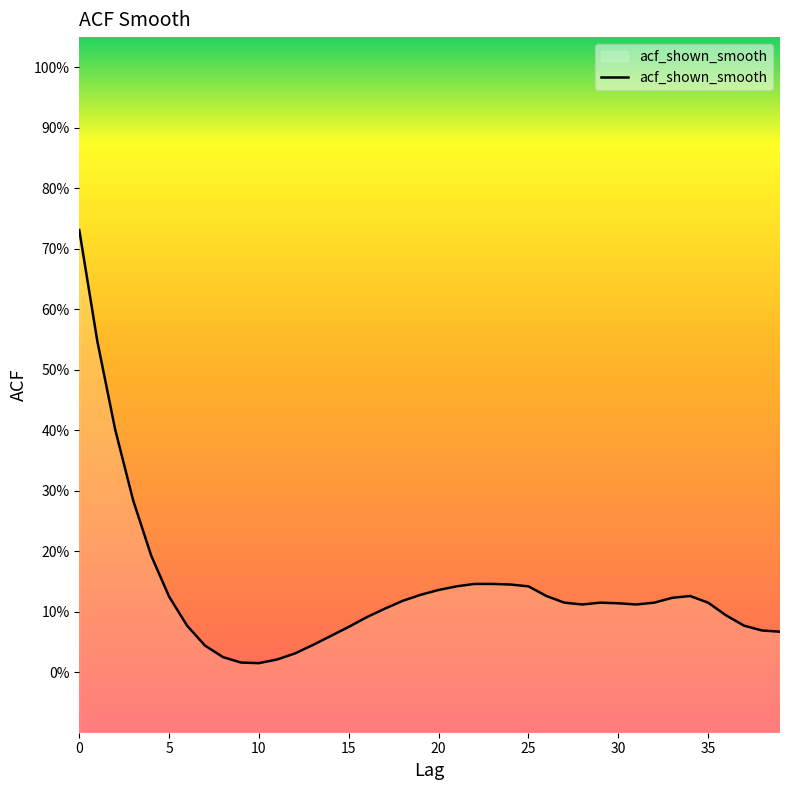

What is the average value?

0.1